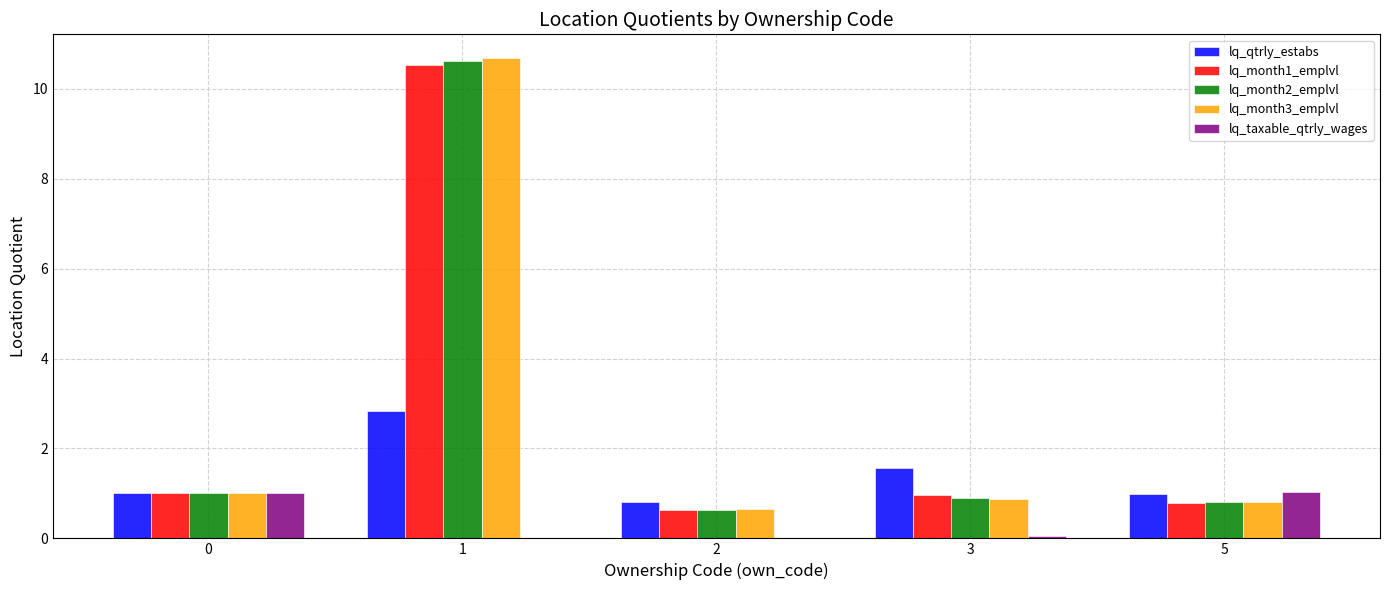

What is the sum of all lq_qtrly_estabs values?

7.2